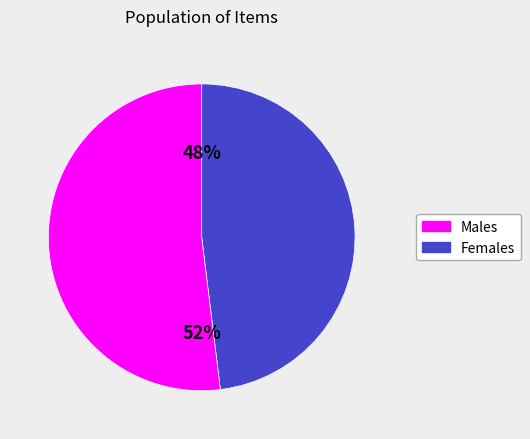

Does any single category account for the majority?

Yes